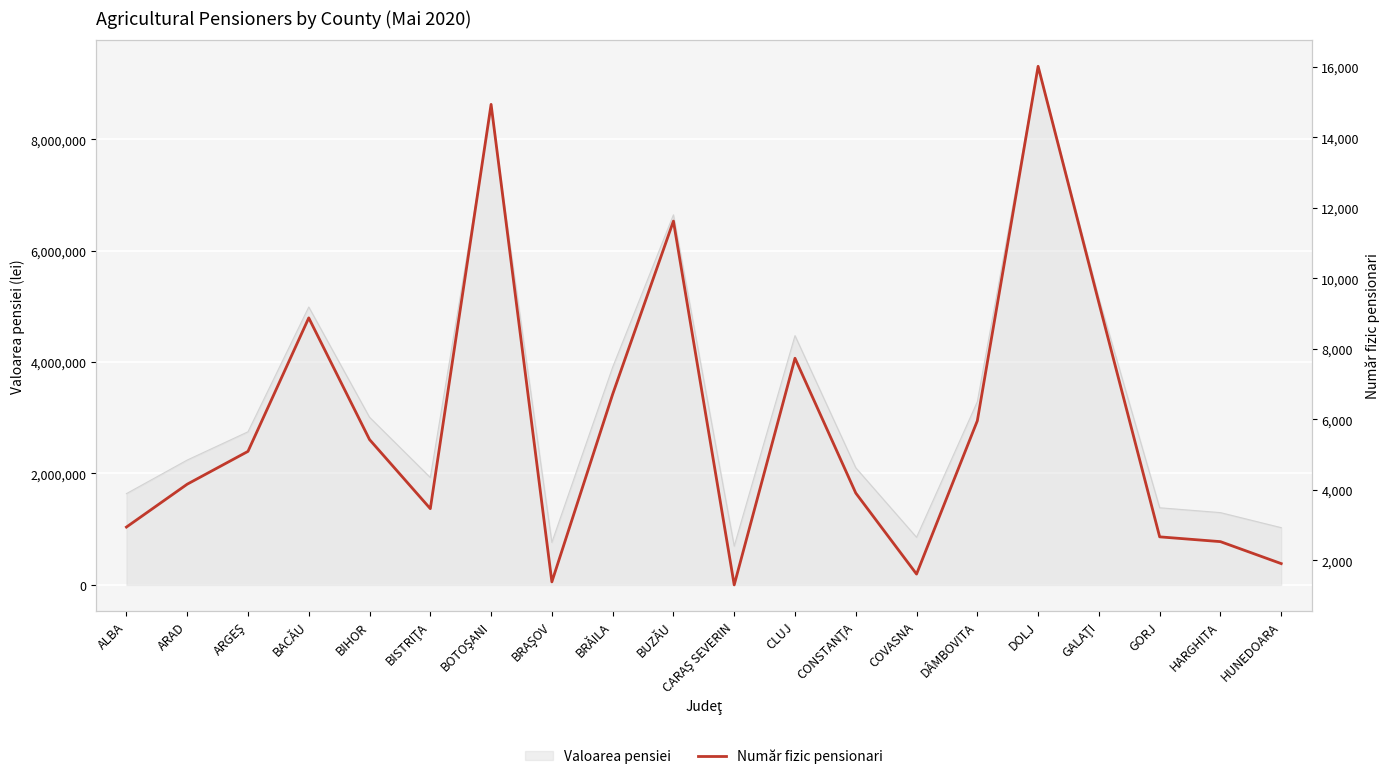

True or false: there are more than 0 points higher than both neighbors.

True